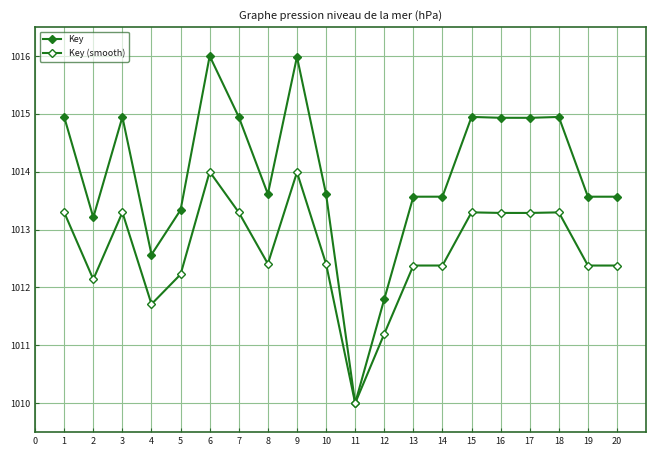

How many data points does each series have?

20